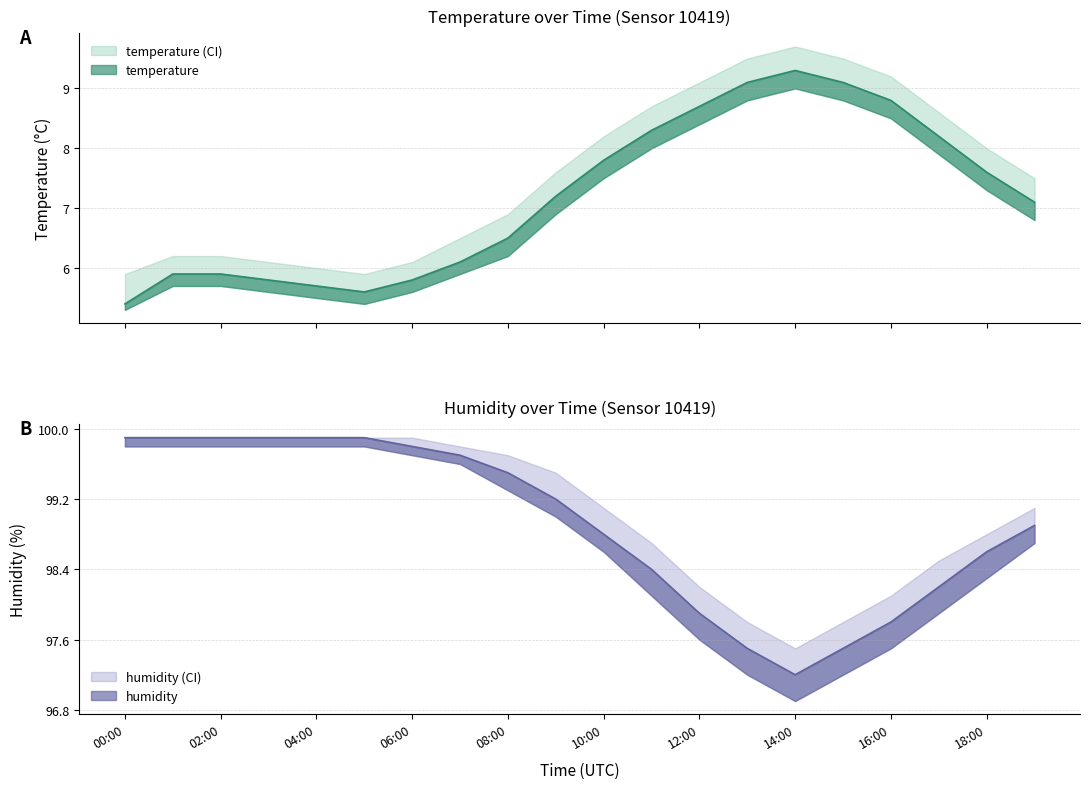

What is the spread (max minus min) of values at 02:00?

94.0